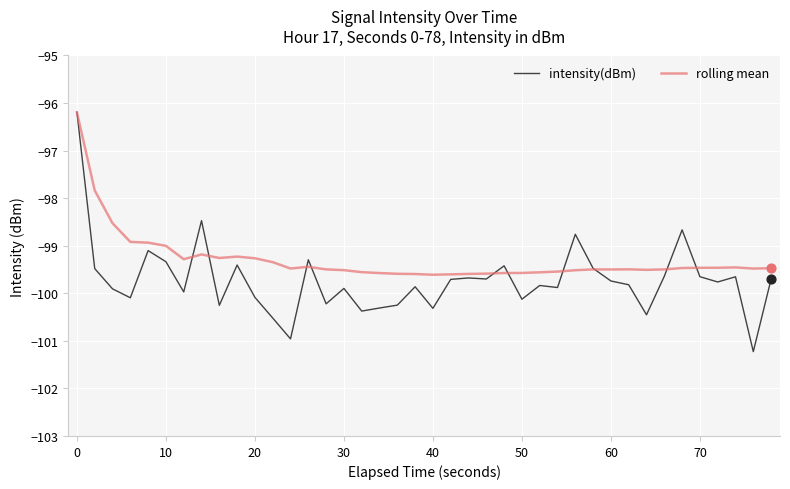

At how many categories does at least one series exceed -98?

2